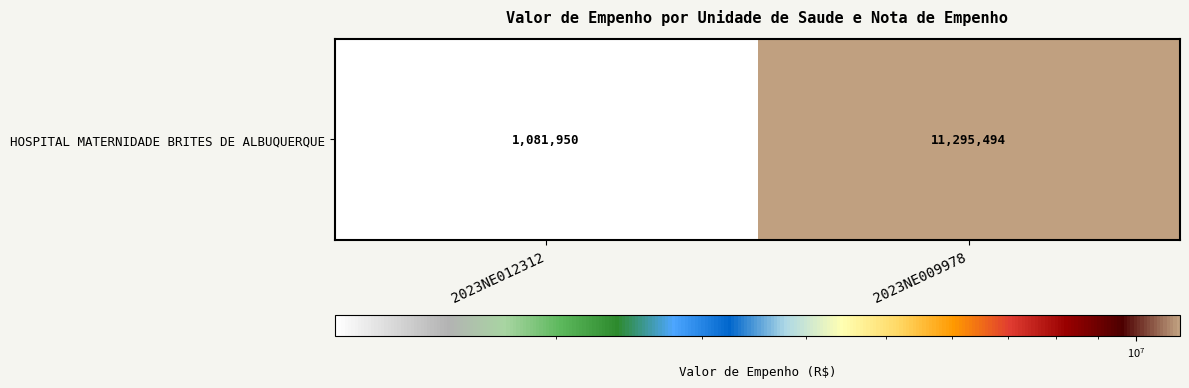

List the labels in order of value, smallest first.

2023NE012312, 2023NE009978